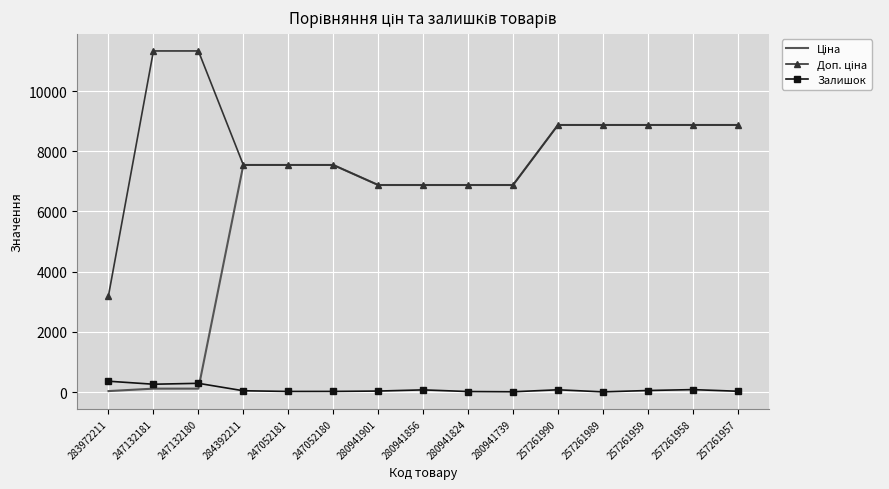

What is the maximum value for Залишок?

360.0